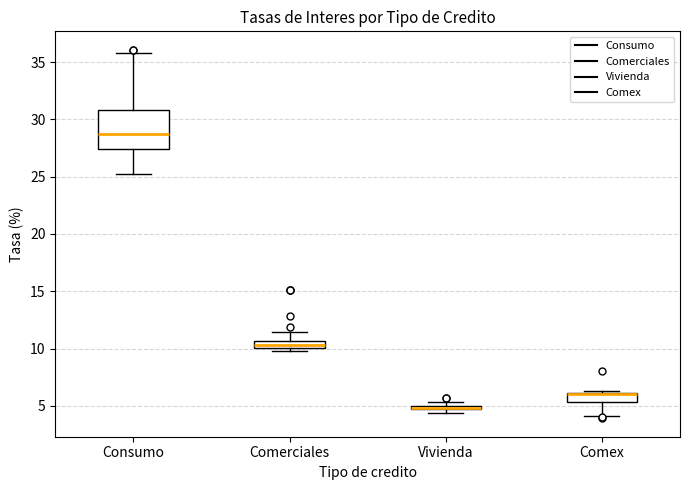

Comparing the boxes themselves (not the whiskers), which one is the tallest?

Consumo